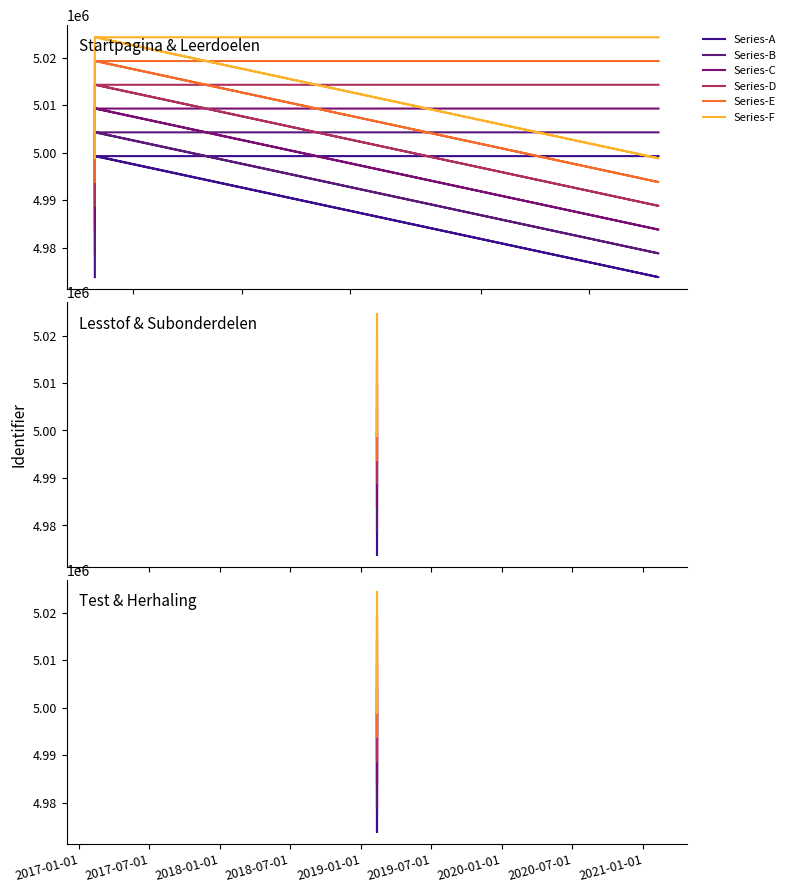

How many lines are shown in the chart?

6